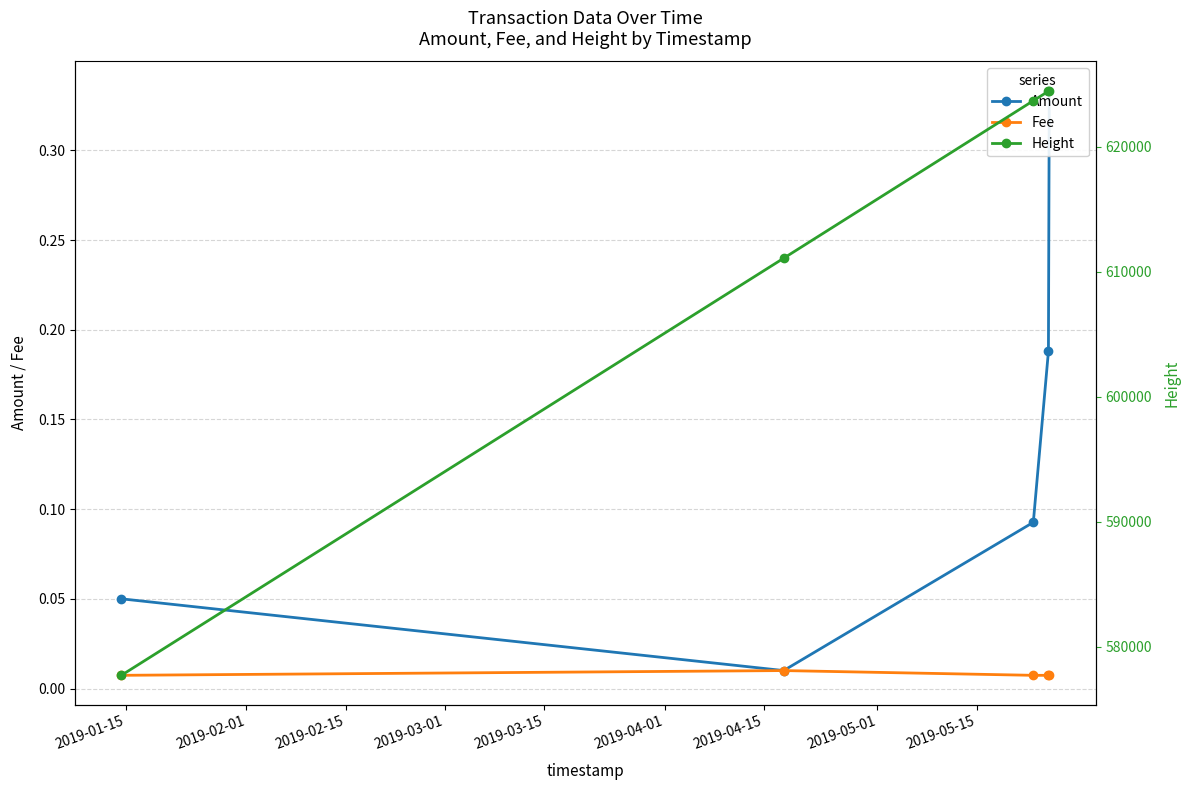

Count the Fee values in the range 0 to 1.

5